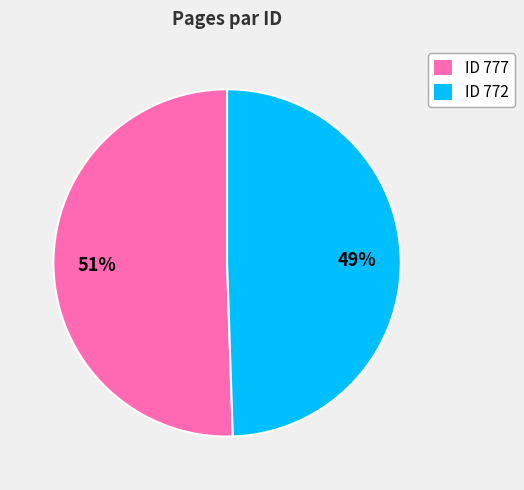

Which slice represents more than half of the pie?

ID 777